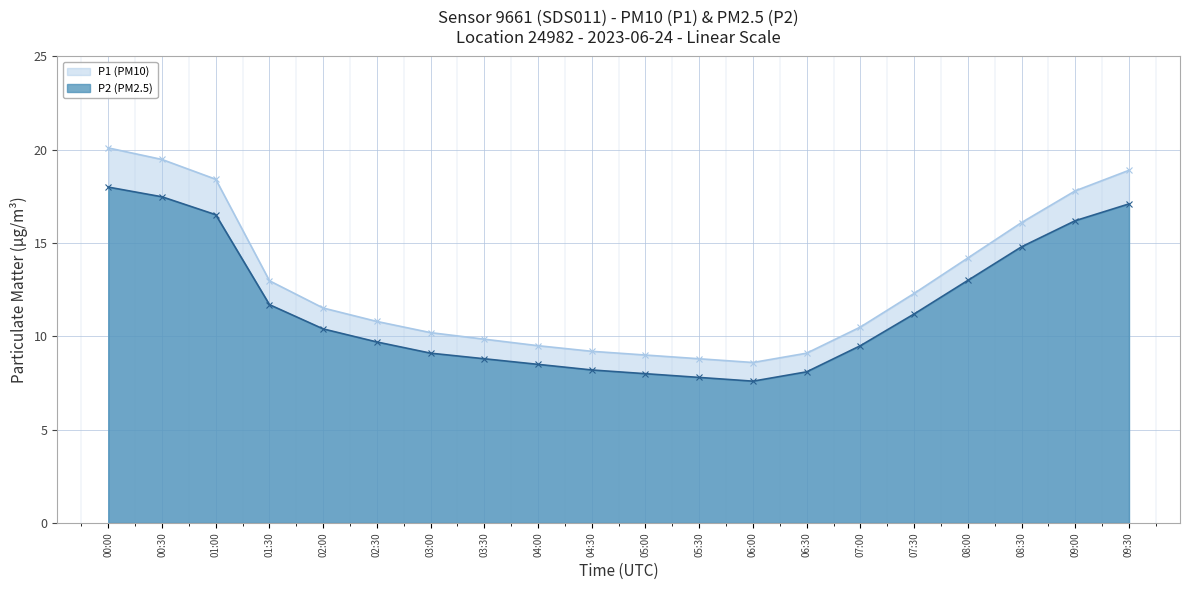

The P2 series shows 13.7 at 04:00. True or false?

False